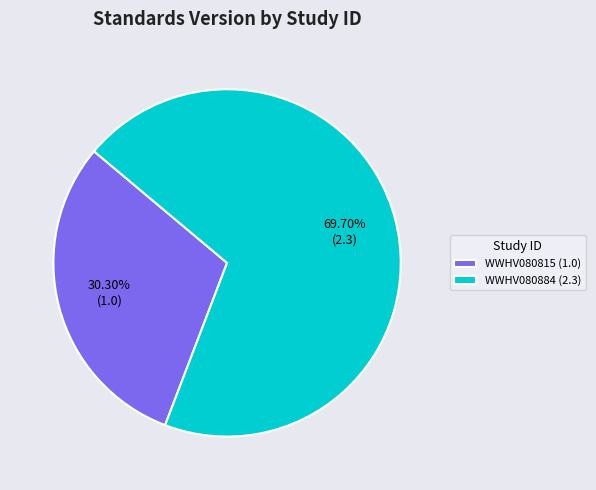

The WWHV080884 slice represents 70% of the pie. True or false?

True